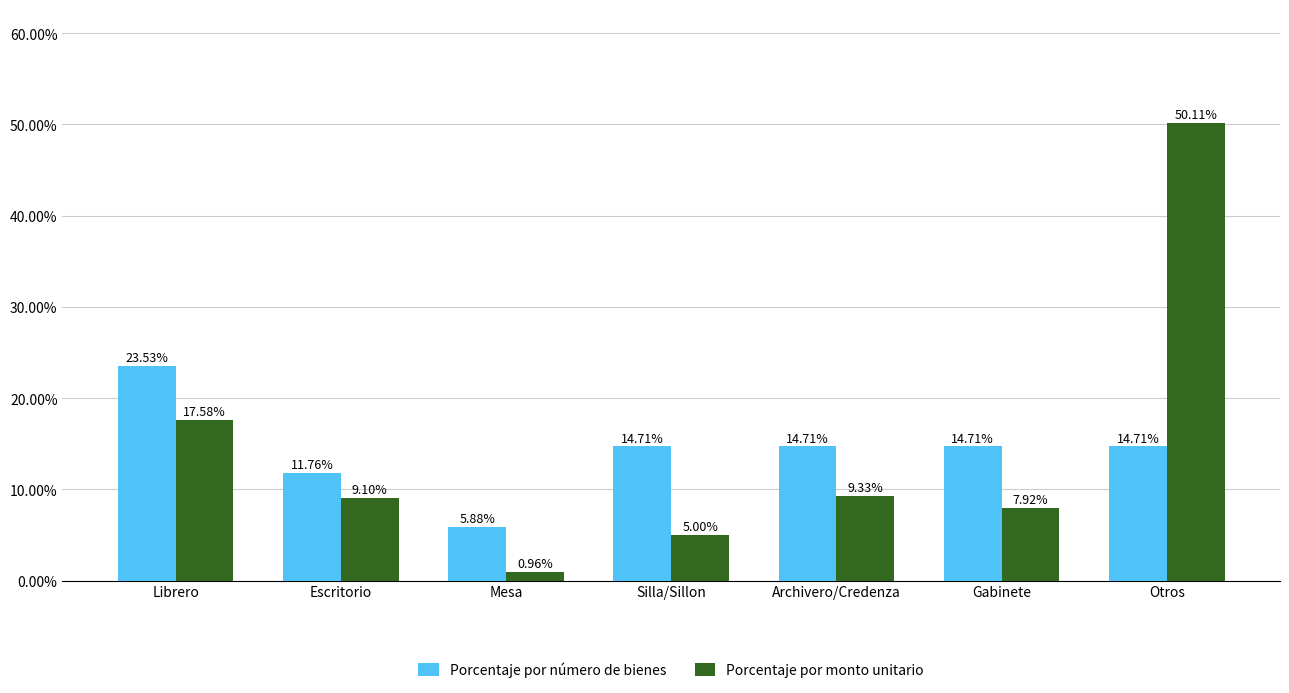

How many bars are there in total?

14